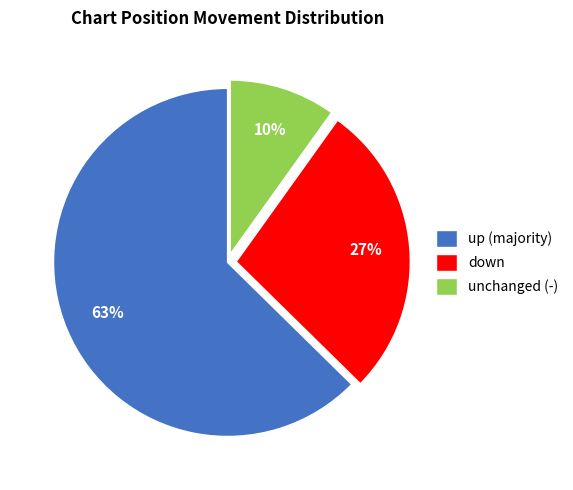

Is down the majority of the pie?

No